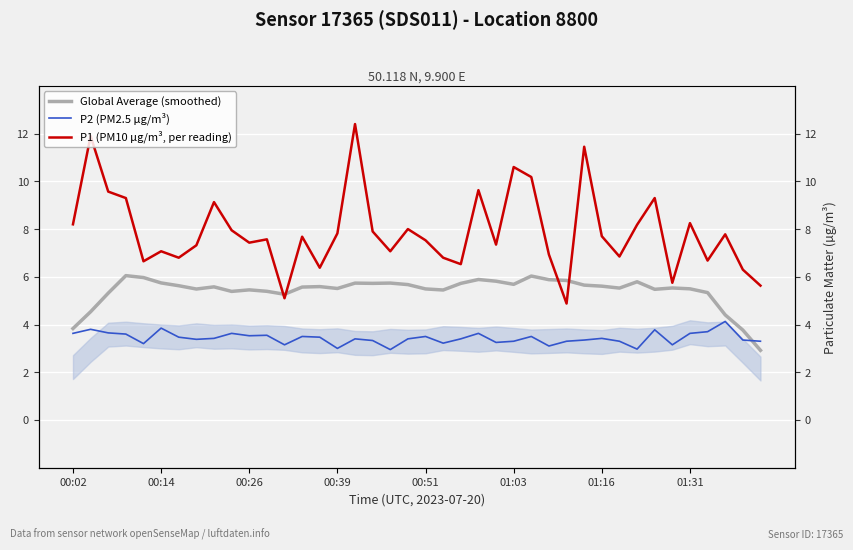

How many values in the P1 (PM10 µg/m³, per reading) series exceed 7?

27